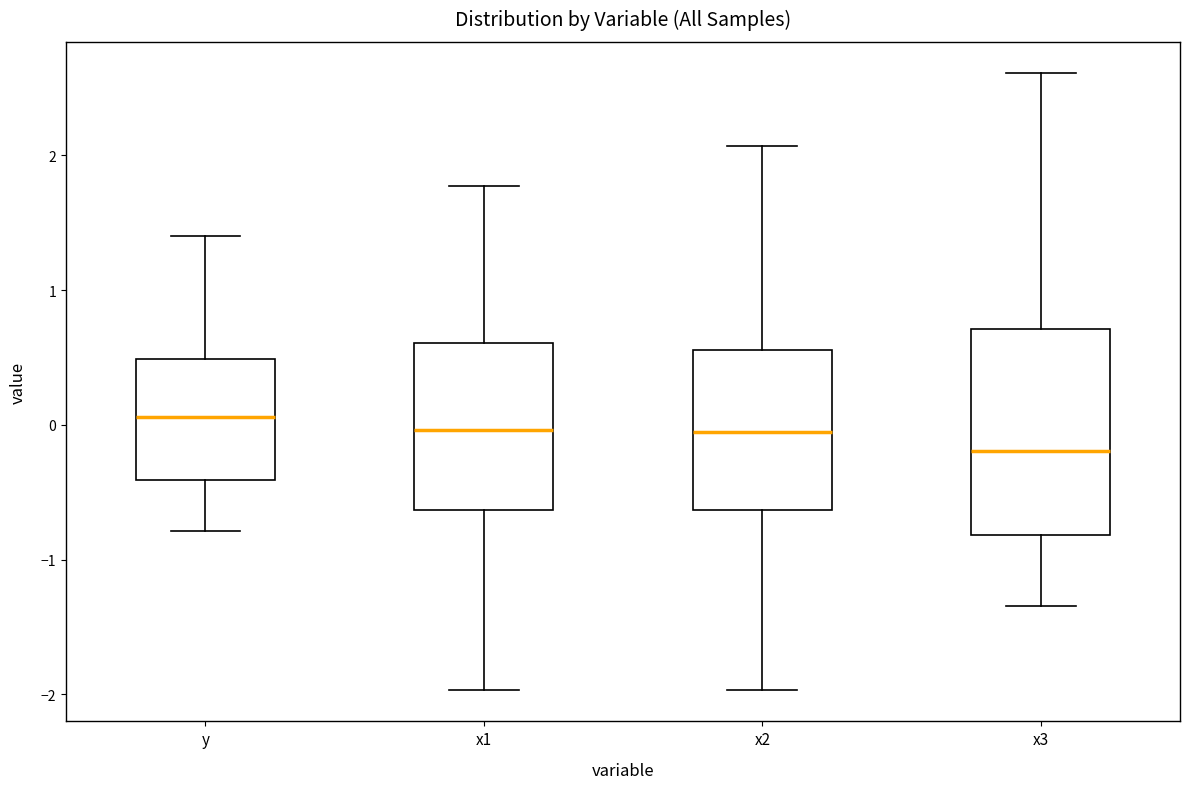

Where does the median line of the box for x3 sit on the y-axis? The values are not printed on the chart, so give them approximately, as read against the axis.

-0.2